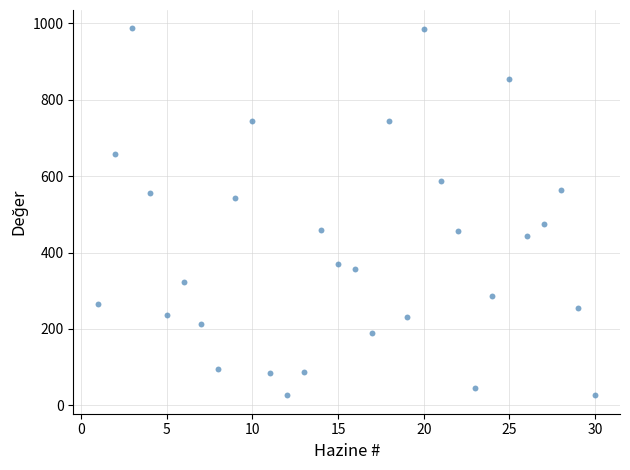

What is the range of Y values (max minus min)?

961